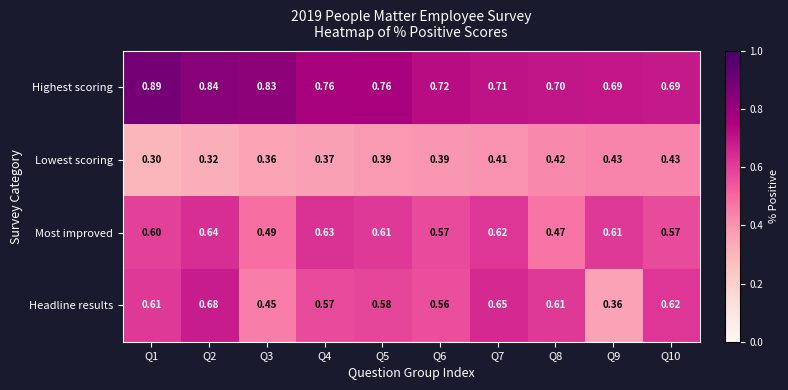

At Q3, list the series in order from largest to smallest.

Highest scoring, Most improved, Headline results, Lowest scoring